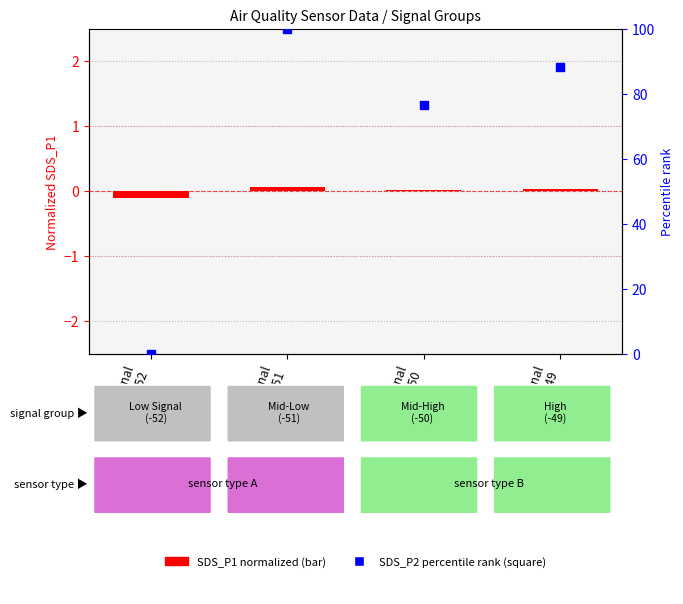

At which category is the sum across all series the highest?

Signal
-51